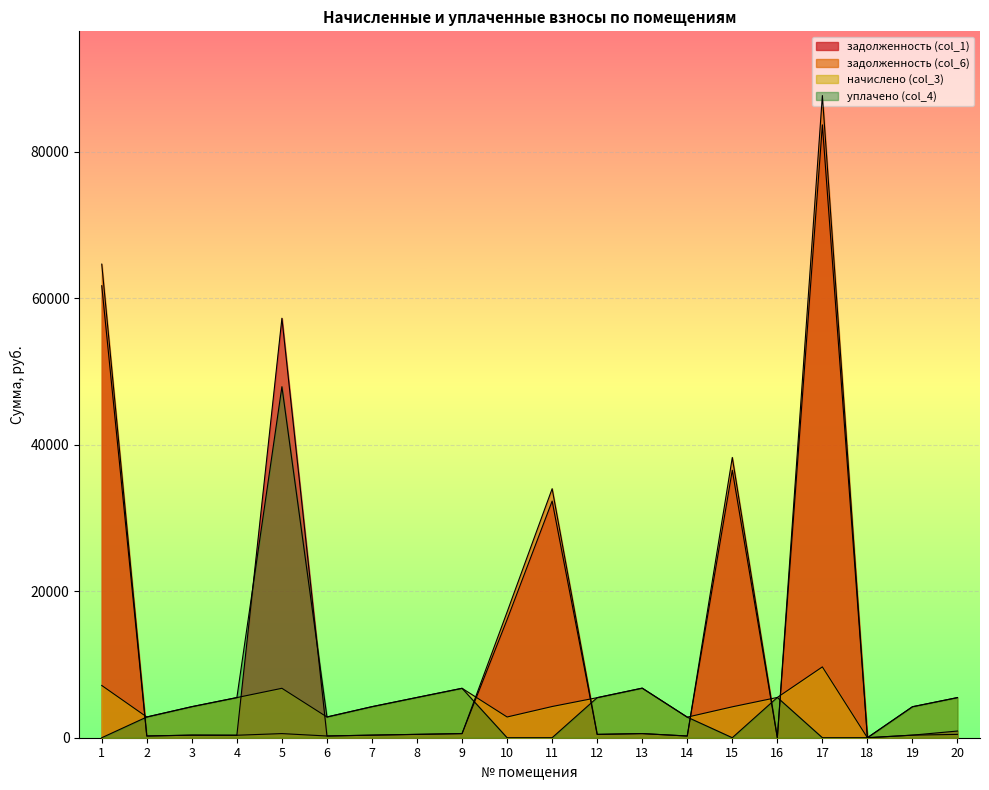

What is the difference between the maximum and minimum values in the начислено (col_3) series?

9665.3